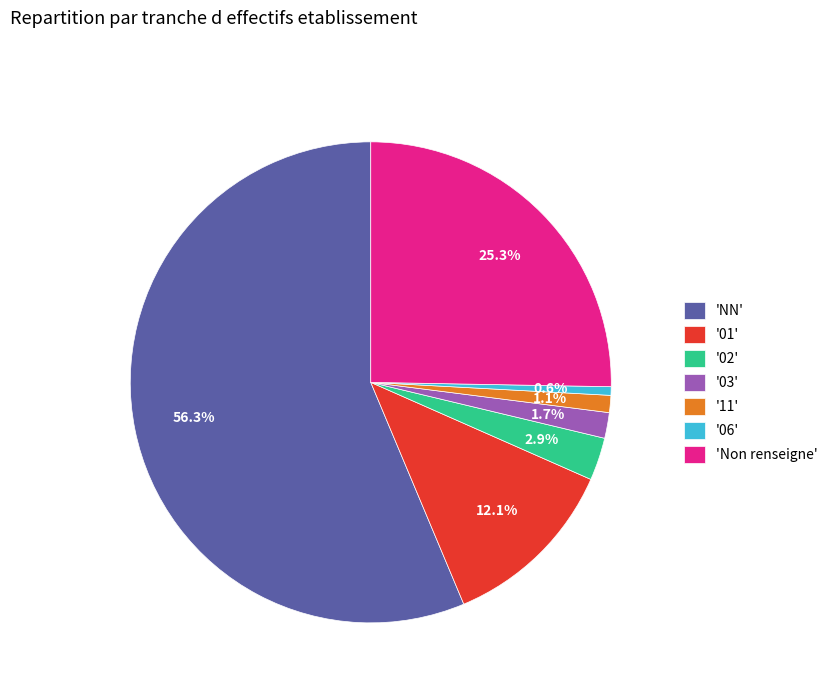

Rank the categories by value from lowest to highest.

'06', '11', '03', '02', '01', 'Non renseigne', 'NN'